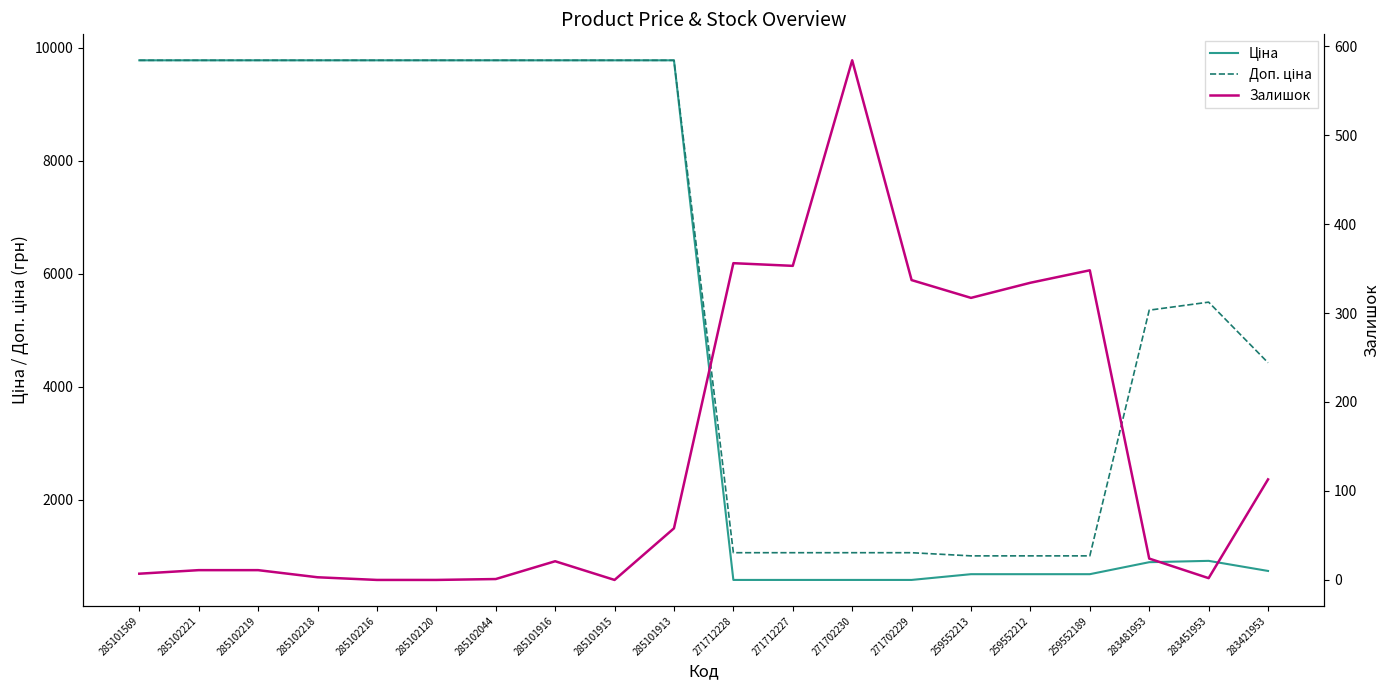

The Залишок series shows 527.3 at 259552213. True or false?

False